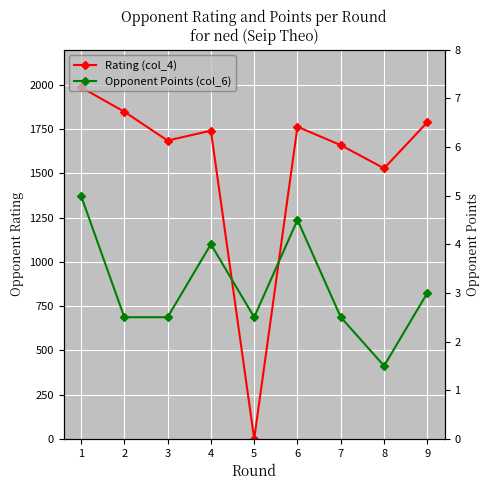

What is the difference between the second highest and second lowest values in the Rating (col_4) series?

320.0